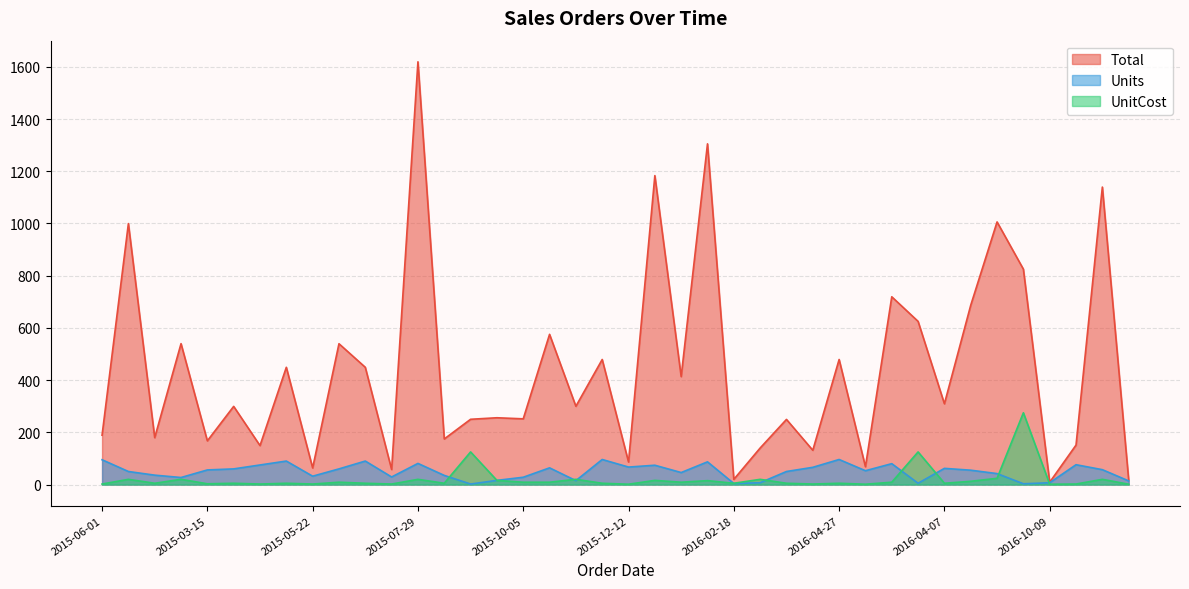

What is the label of the 39th point from the right?

2015-01-23